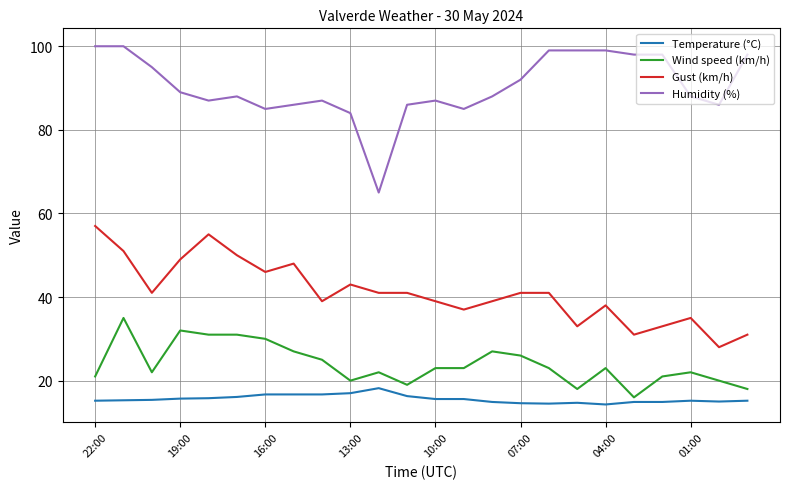

Which series has the widest spread of values?

Humidity (%)